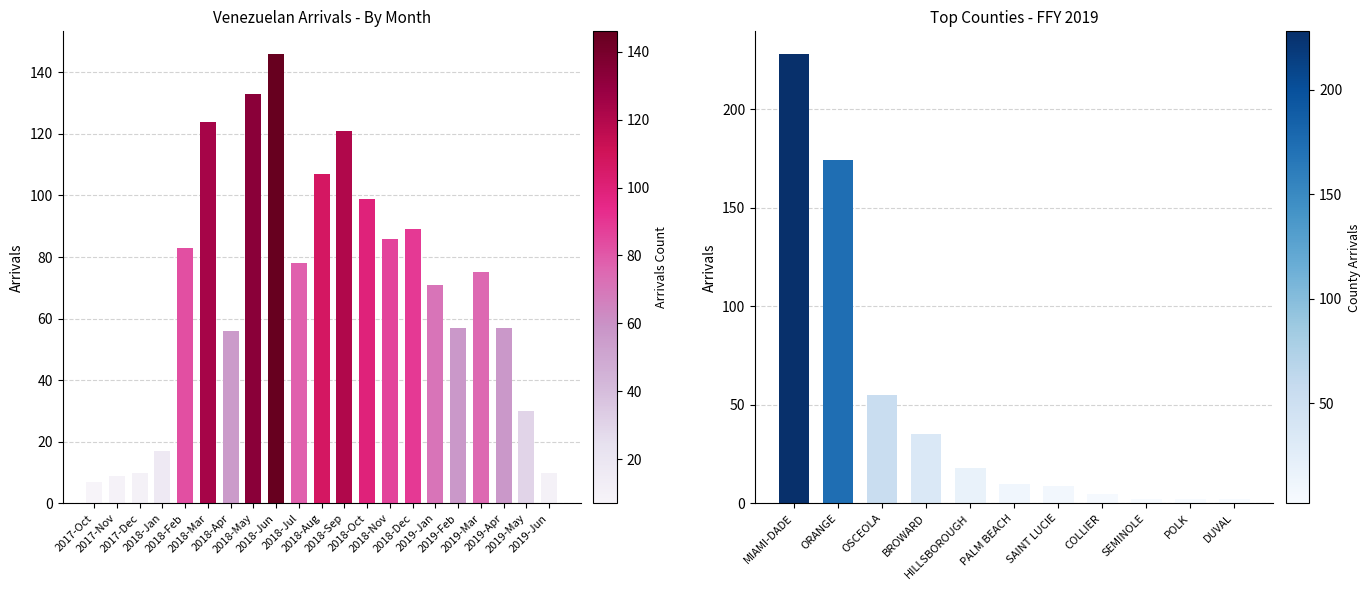

Reading right to left, list all the values displayed in this chart.

10	30	57	75	57	71	89	86	99	121	107	78	146	133	56	124	83	17	10	9	7